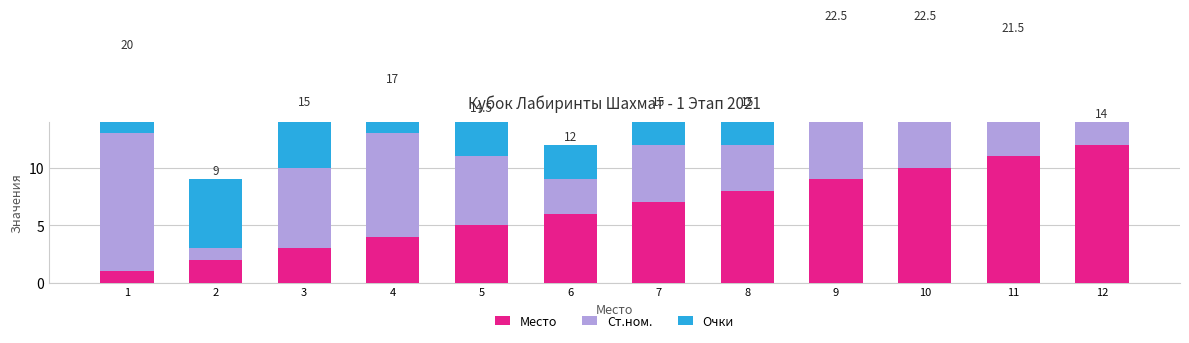

Does the chart contain any negative values?

No